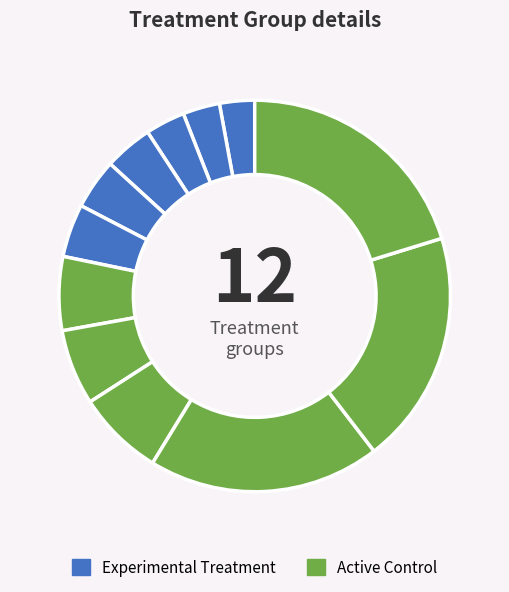

How many slices are in this pie chart?

12